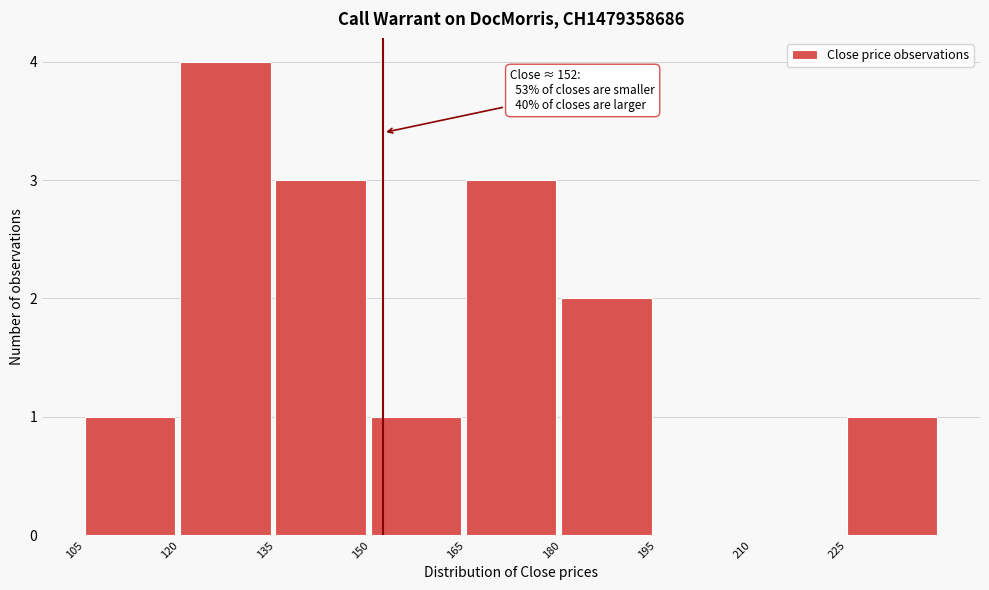

Over which range of the x-axis is the bar tallest?

120 to 135